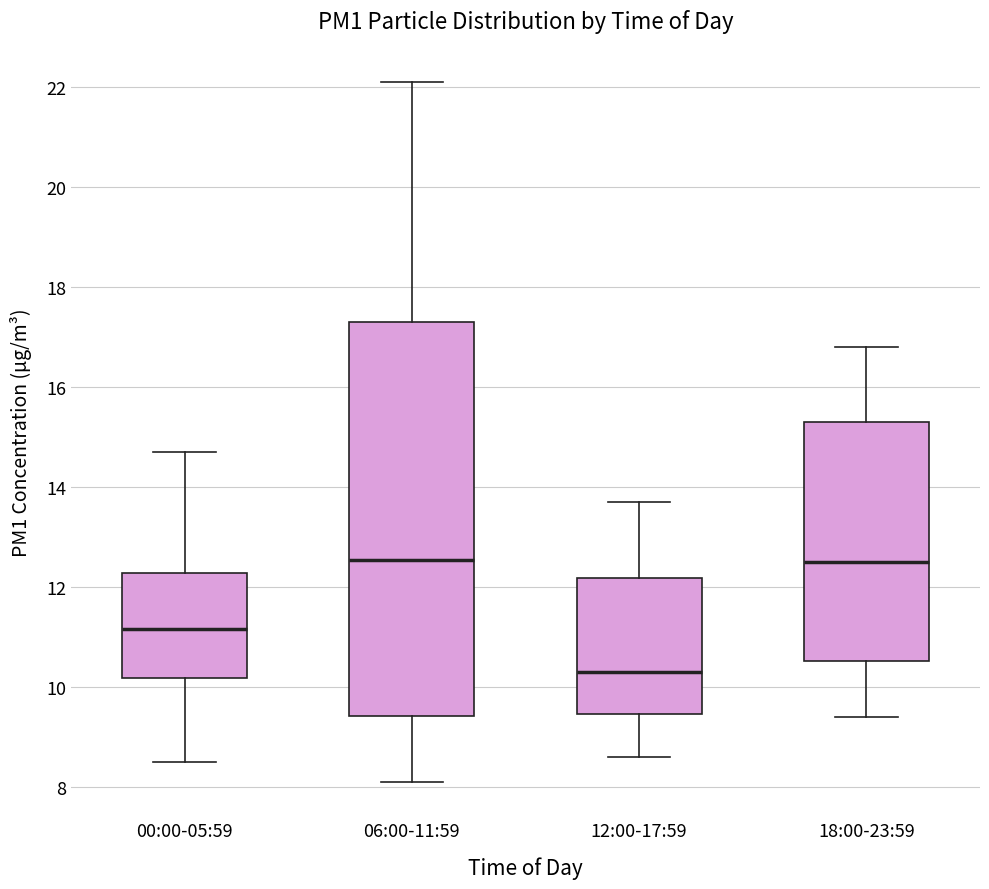

Comparing the boxes themselves (not the whiskers), which one is the tallest?

06:00-11:59